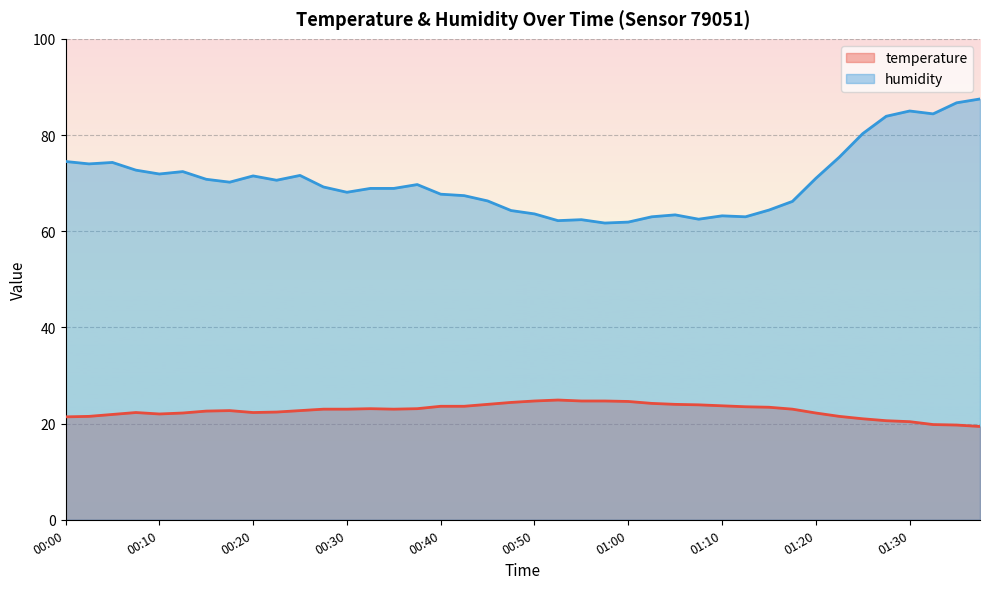

How many lines are shown in the chart?

2